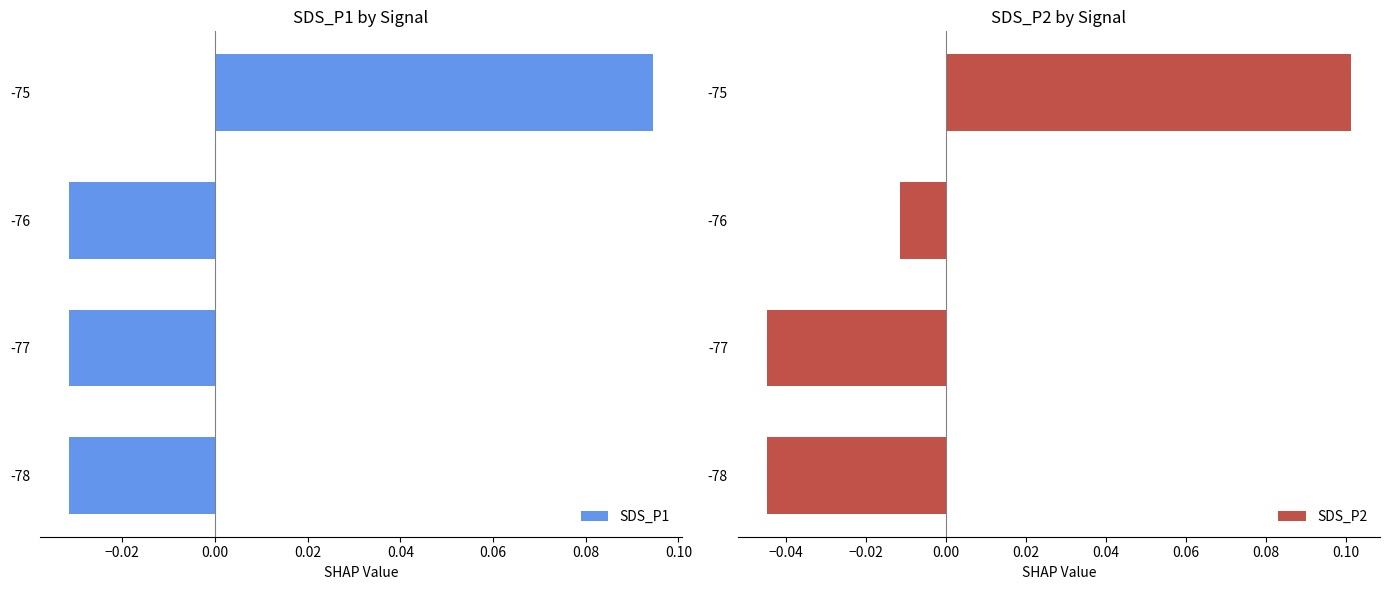

True or false: SDS_P2 has a value of 0.1 at -75.

True